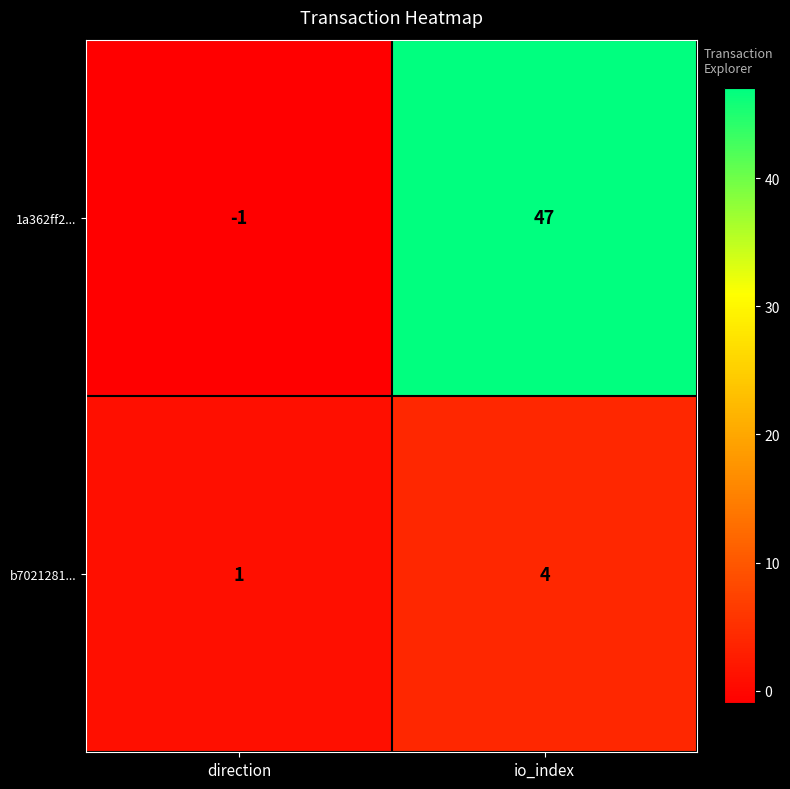

What is the difference between the b7021281... values at io_index and direction?

3